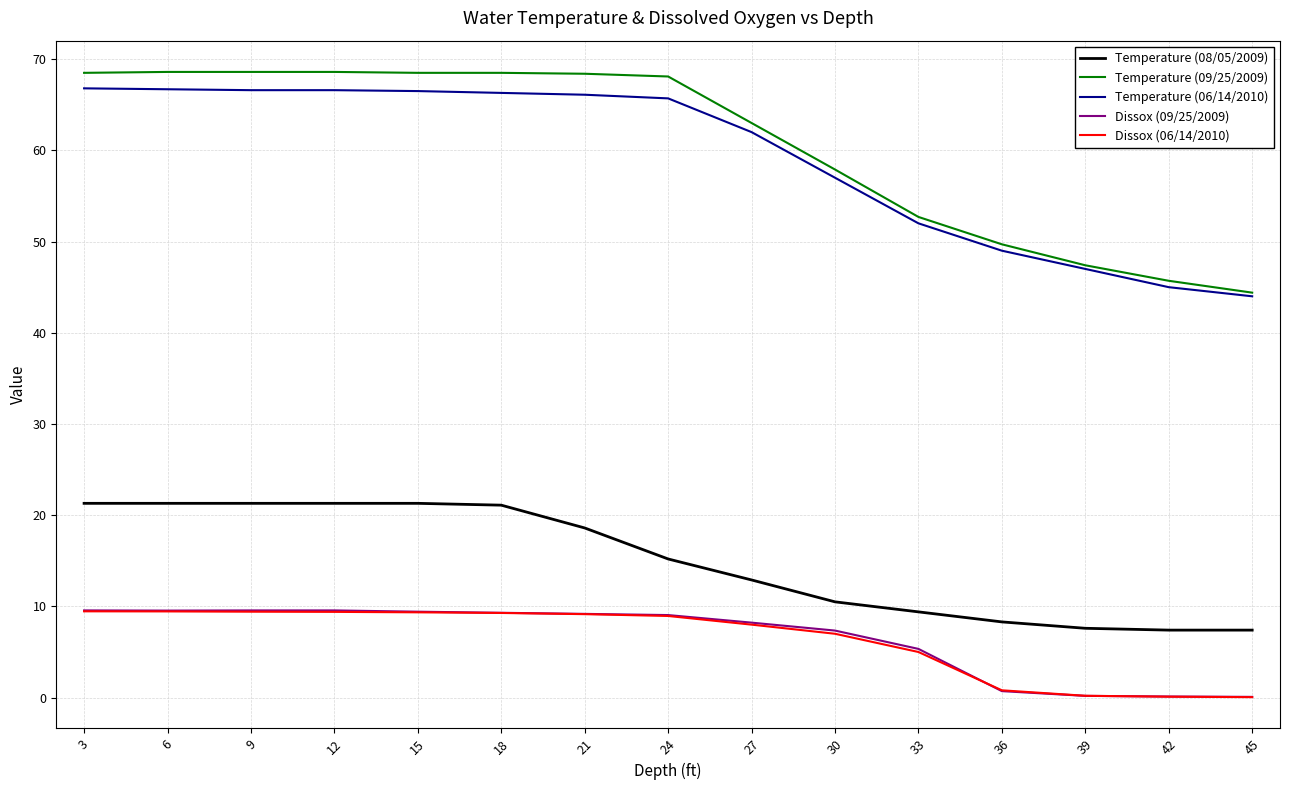

What is the average value of the Temperature (09/25/2009) series?

60.6